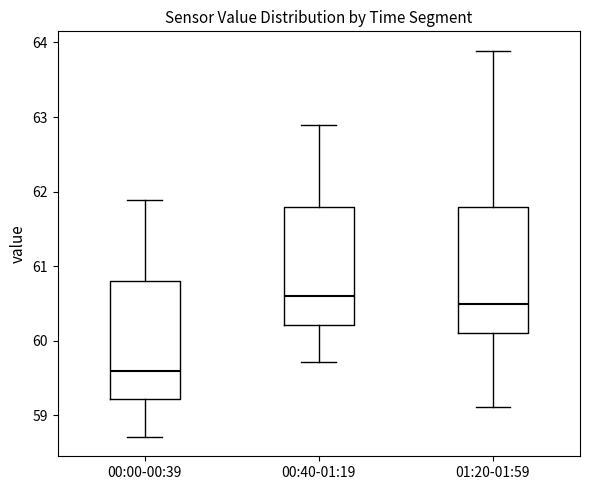

Where does the median line of the box for 00:40-01:19 sit on the y-axis? The values are not printed on the chart, so give them approximately, as read against the axis.

60.6